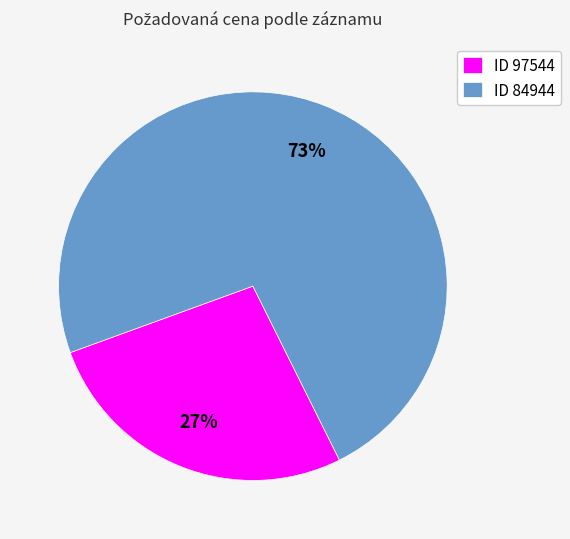

Combined, do ID 84944 and ID 97544 account for over 50%?

Yes